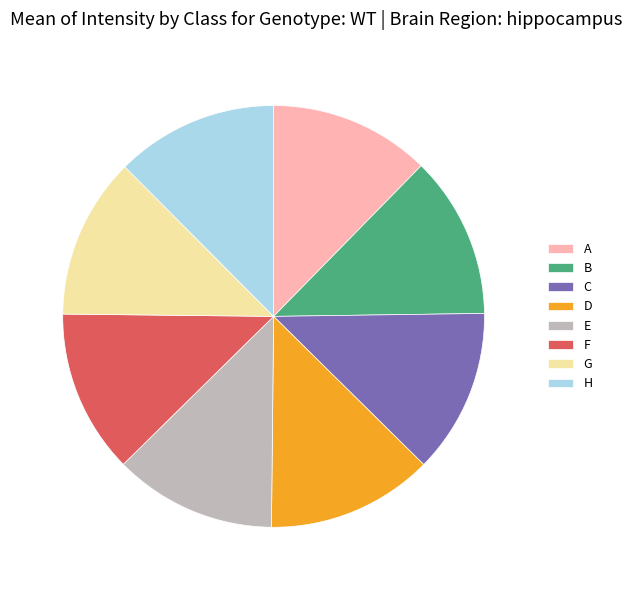

Is it true that B is 20% of the pie?

False